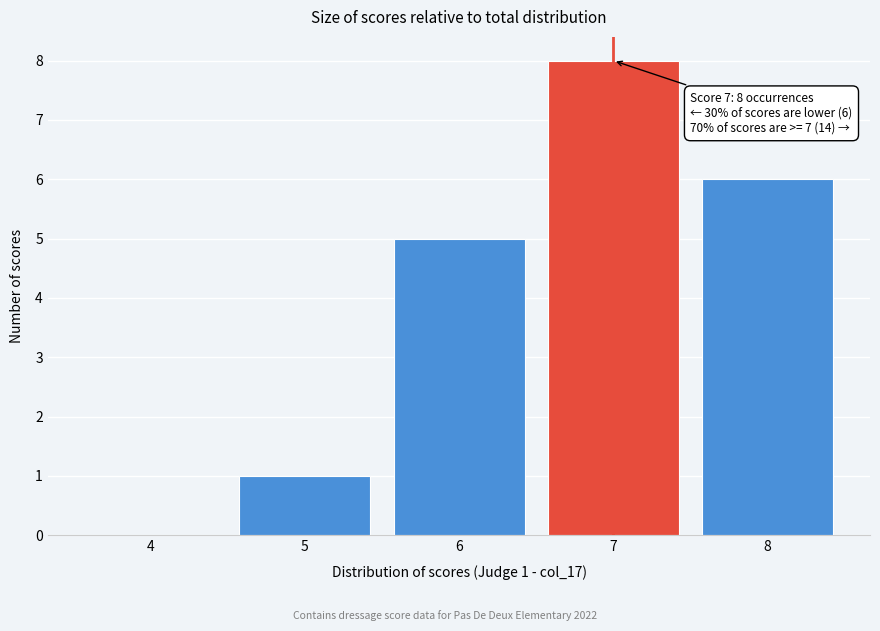

Reading left to right, list all the values displayed in this chart.

4=0	5=1	6=5	7=8	8=6